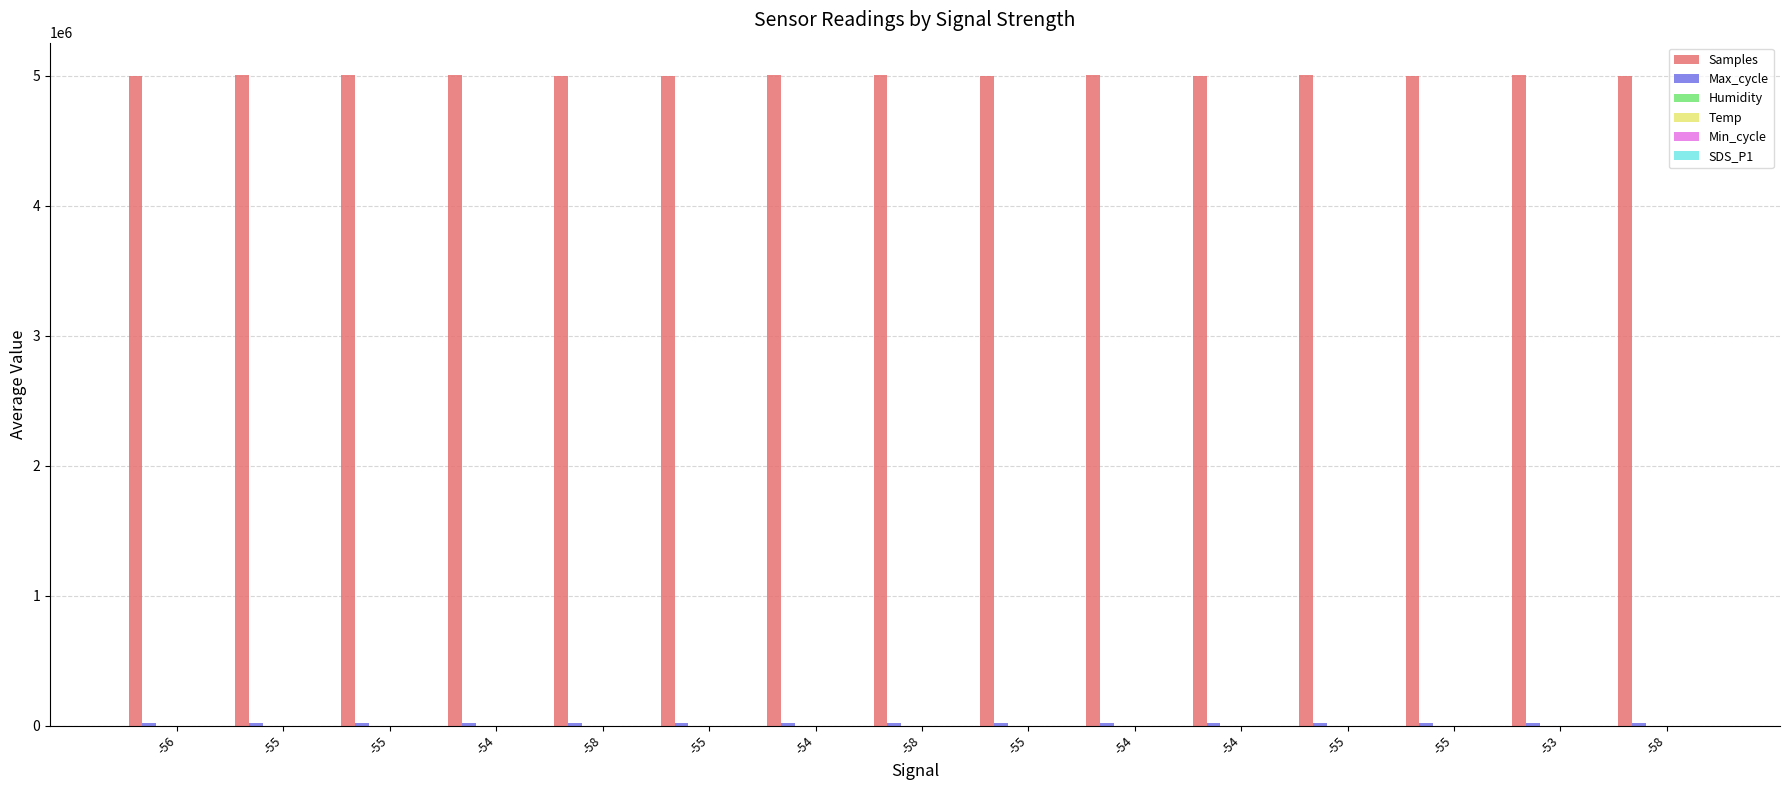

What is the highest value of the Temp series?

20.6